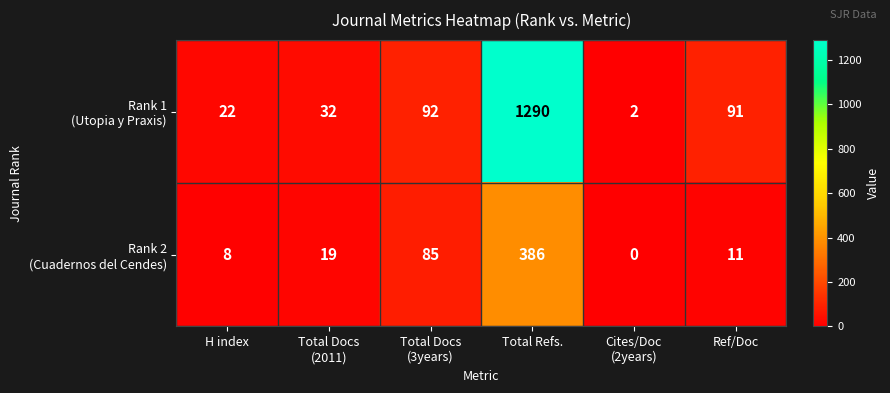

What is the spread (max minus min) of values at Total Refs.?

904